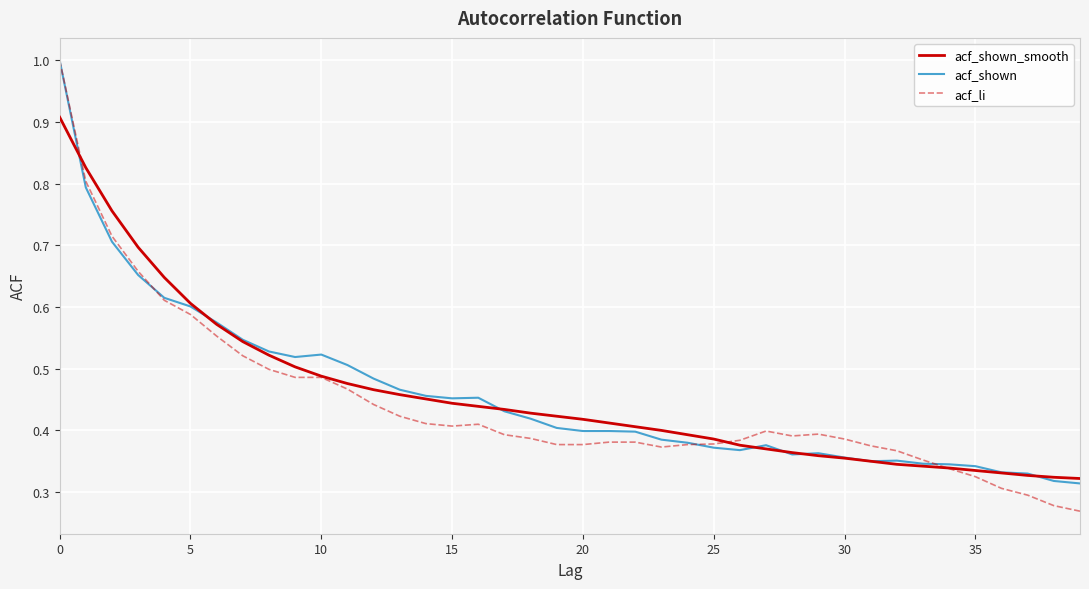

What is the greatest value displayed?

1.0